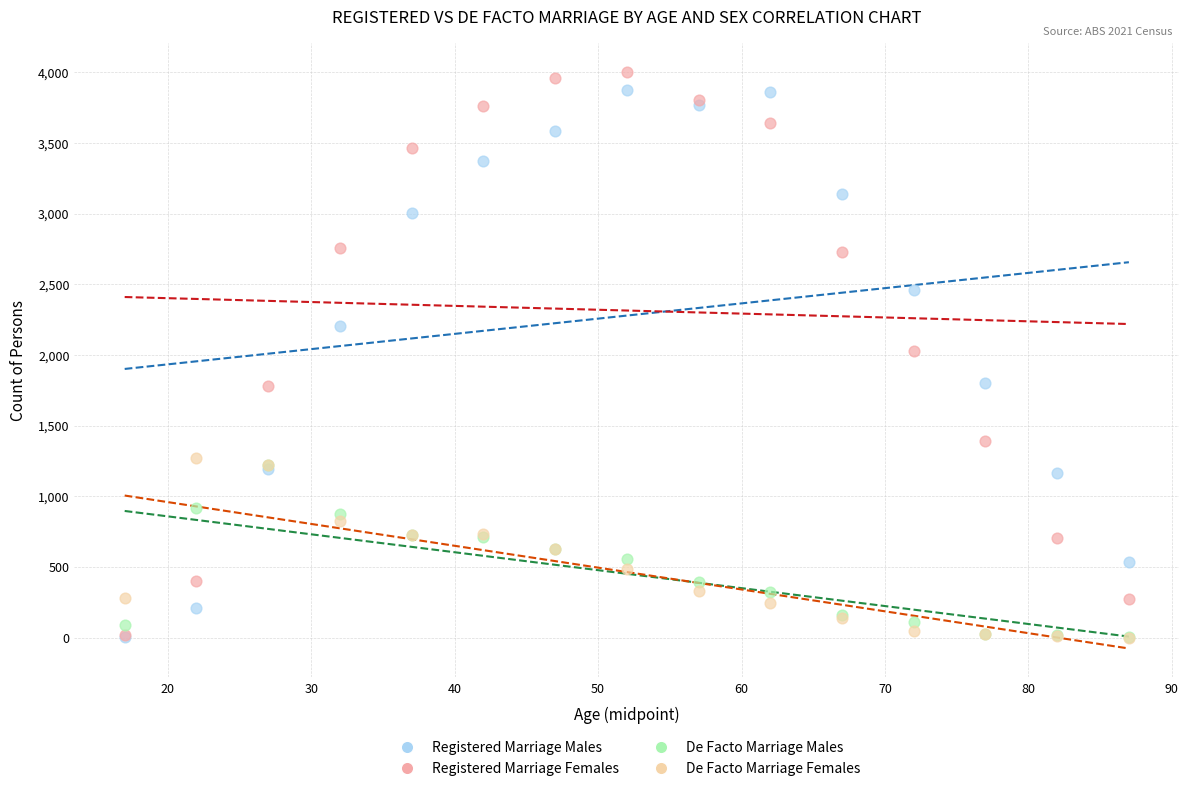

What are all the series names shown in the legend?

Registered Marriage Males, Registered Marriage Females, De Facto Marriage Males, De Facto Marriage Females